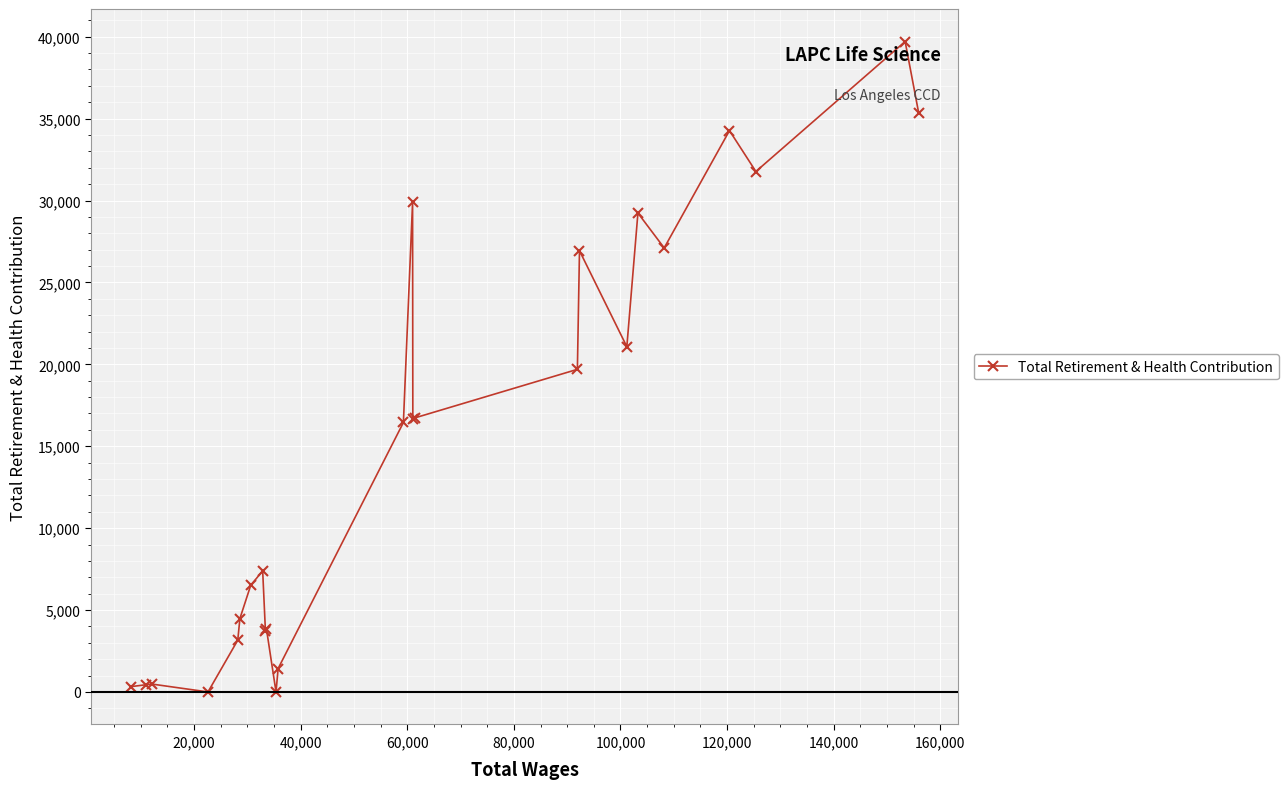

What is the maximum value shown in the chart?

39707